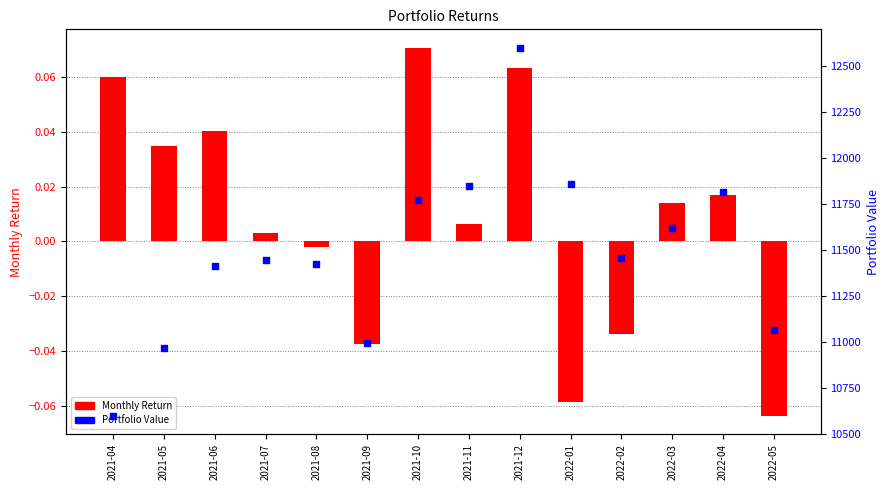

Which series reaches the minimum Y coordinate?

Monthly Return